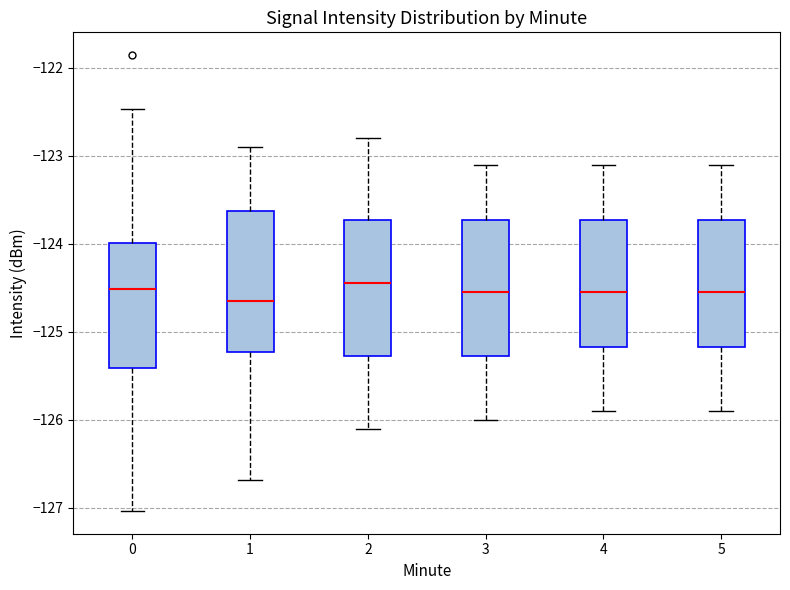

Reading left to right, transcribe this box plot: for each box, give where its median line is, the range the box spans, and where its two whiskers end, as read against the y-axis. The values are not printed on the chart, so give them approximately, as read against the axis.

0: median -124.5, box -125.4 to -124.0, whiskers -127.0 to -122.5
1: median -124.6, box -125.2 to -123.6, whiskers -126.7 to -122.9
2: median -124.4, box -125.3 to -123.7, whiskers -126.1 to -122.8
3: median -124.5, box -125.3 to -123.7, whiskers -126.0 to -123.1
4: median -124.5, box -125.2 to -123.7, whiskers -125.9 to -123.1
5: median -124.5, box -125.2 to -123.7, whiskers -125.9 to -123.1